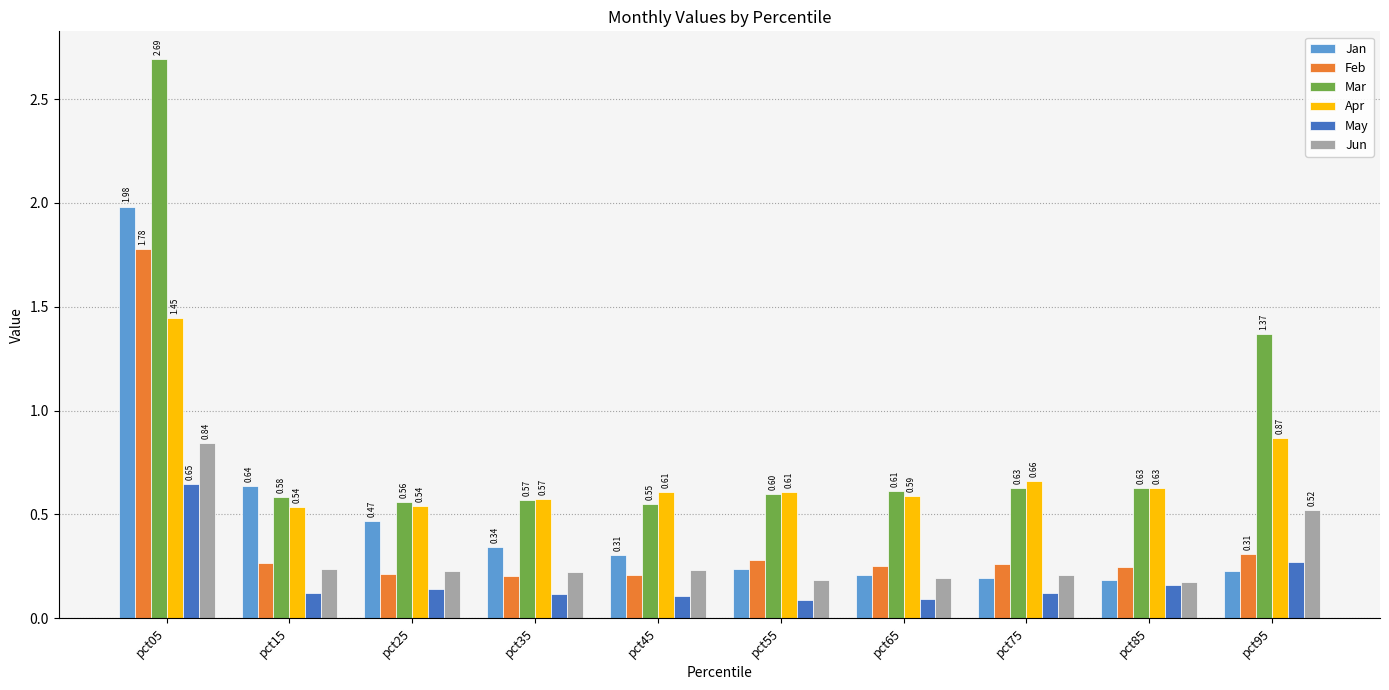

What is the sum of all Jan values?

4.8